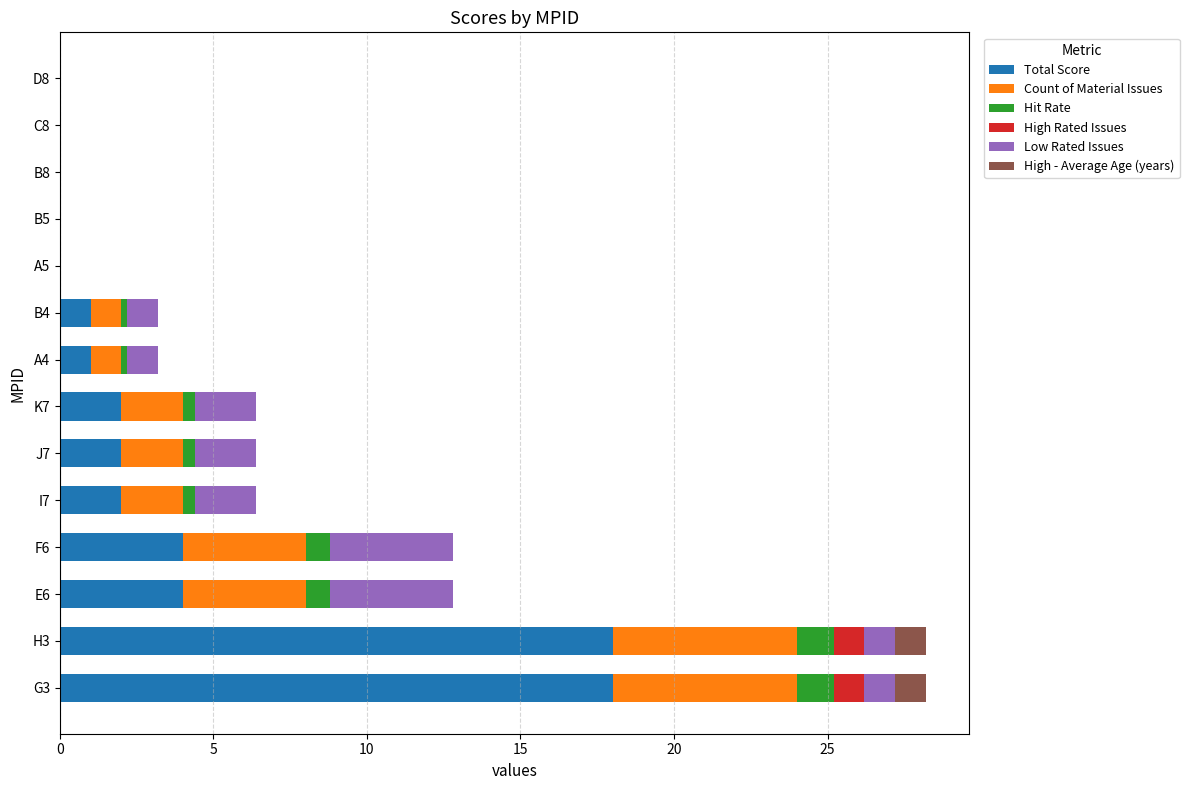

True or false: Total Score has a value of 4.0 at F6.

True